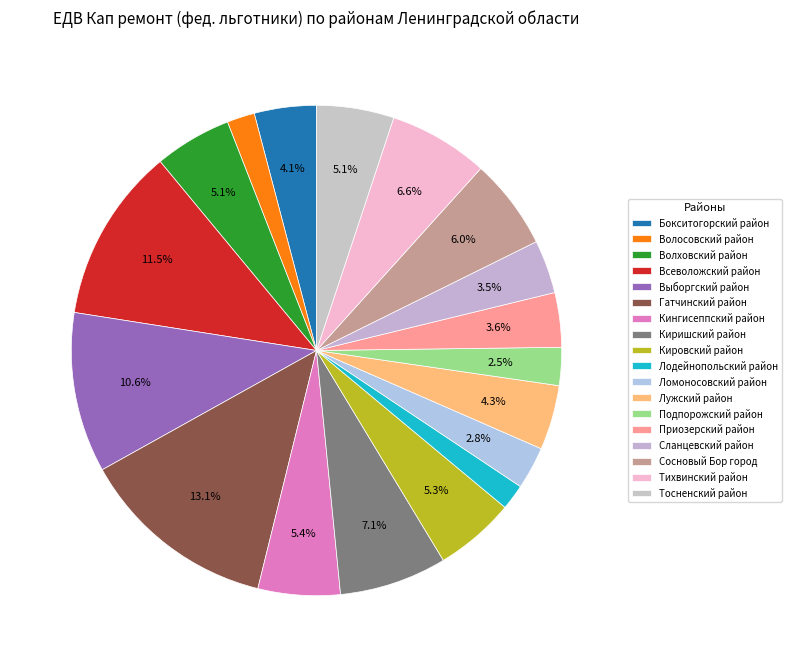

Combined, what portion of the pie is Гатчинский район and Лужский район?

17.3%